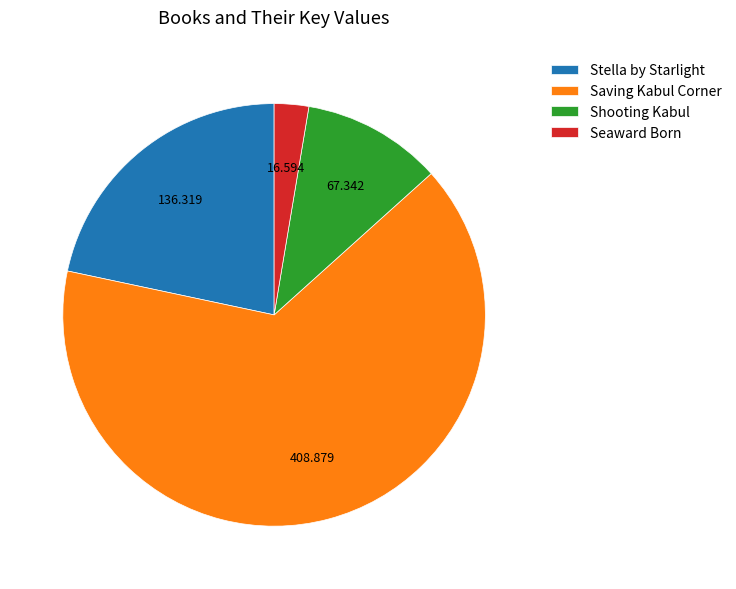

What is the ratio of the value at Stella by Starlight to the value at Seaward Born?

8.2